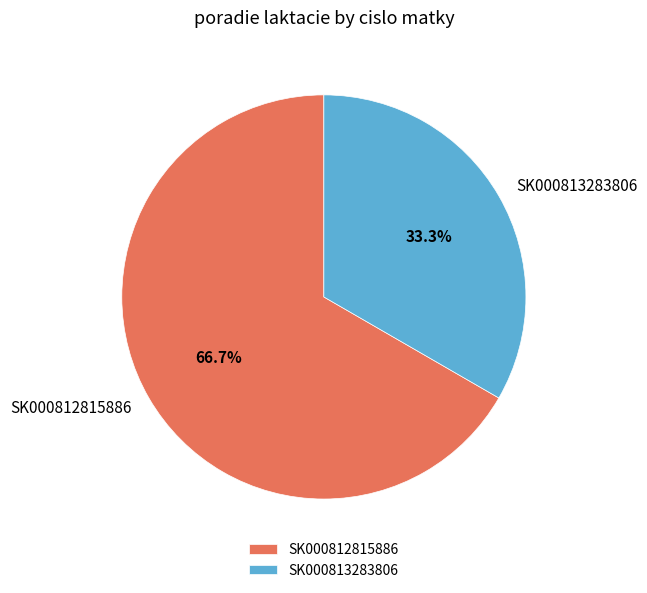

Between SK000812815886 and SK000813283806, which is larger?

SK000812815886